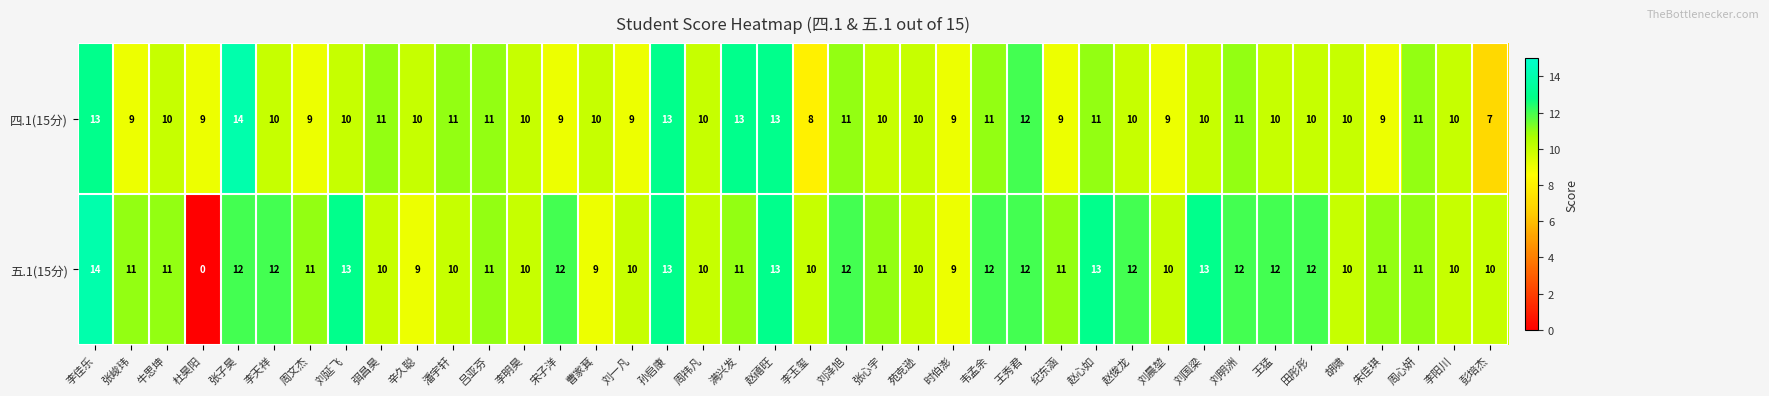

What is the maximum value shown in the chart?

14